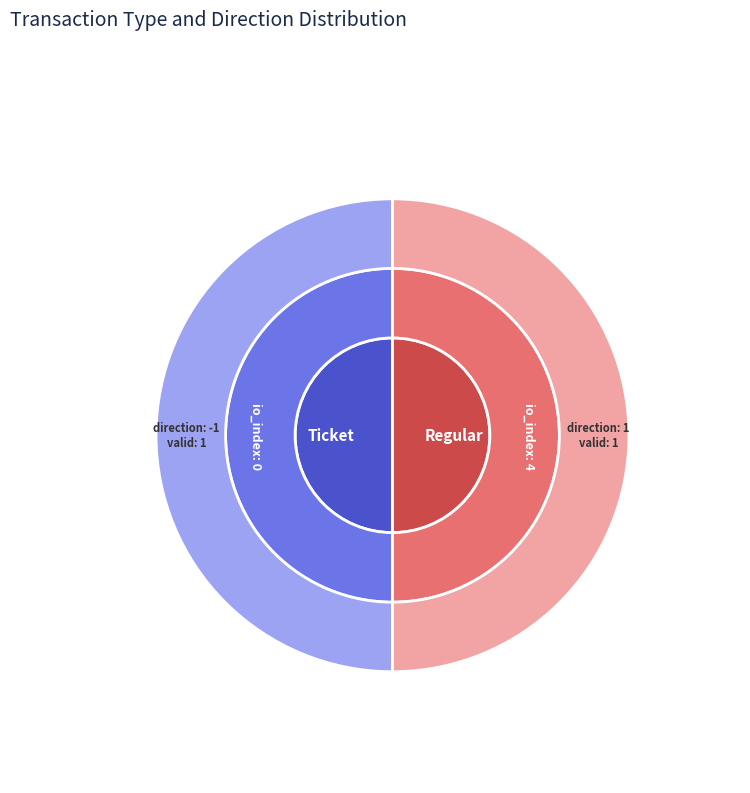

To the nearest percent, what portion does io_index represent?

50%